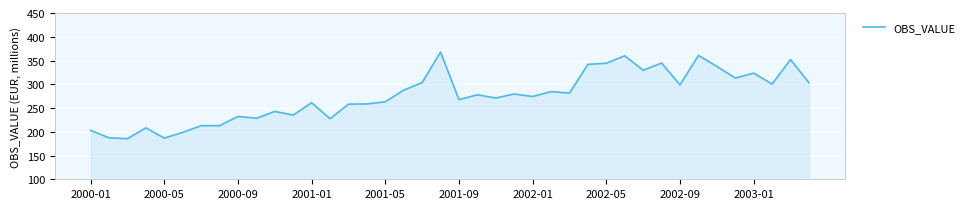

What is the smallest value displayed?

185.5